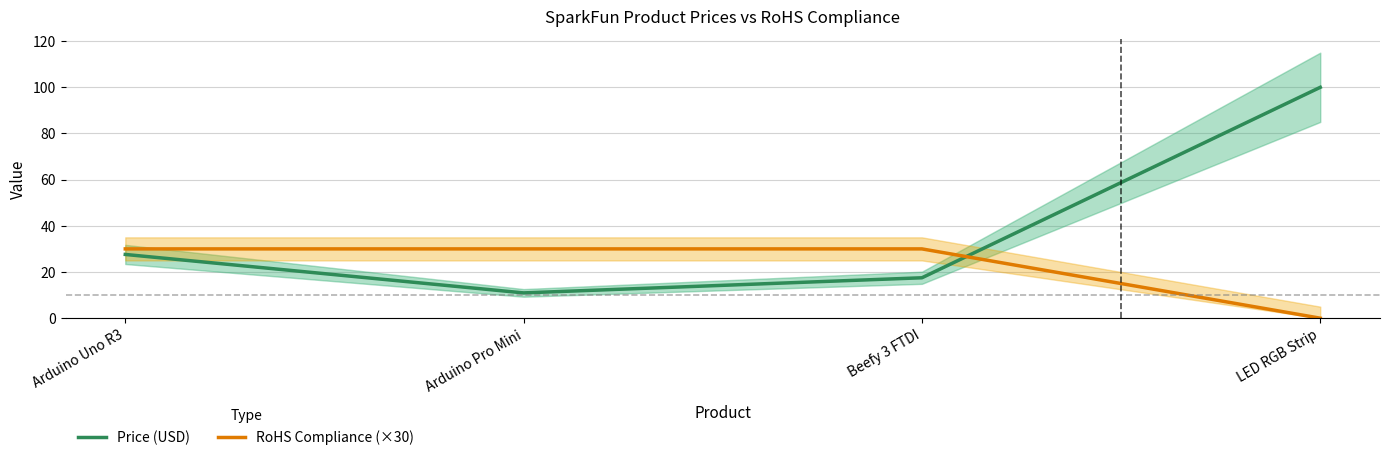

What is the highest value of the Price (USD) series?

100.0